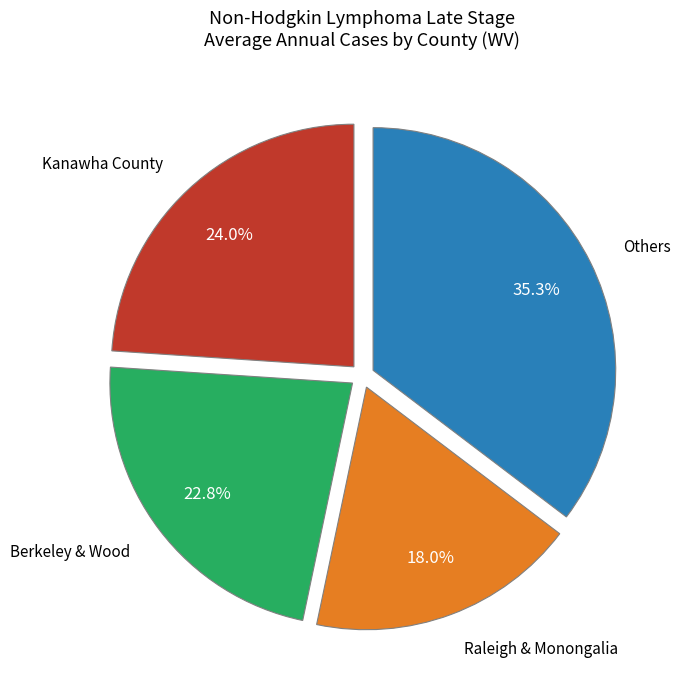

Which category has the biggest portion of the pie?

Others